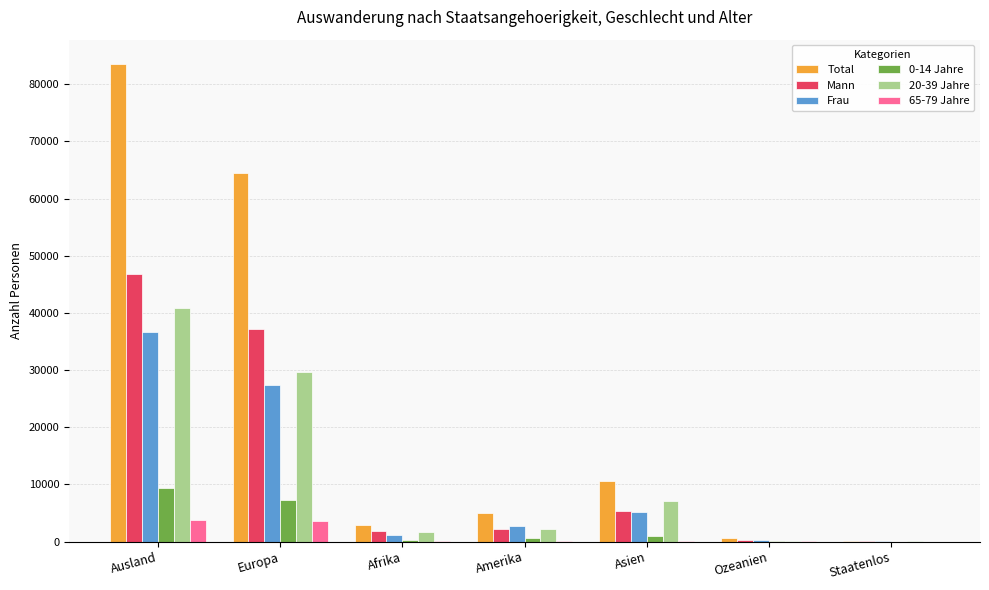

The value of Total at Europa is 16196. True or false?

False